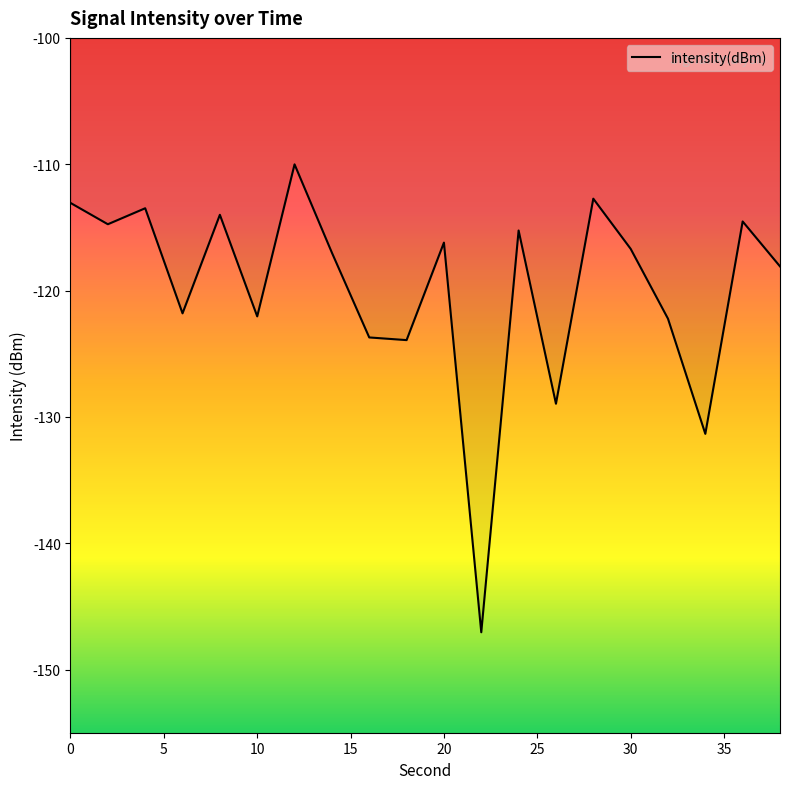

What is the average value?

-119.8